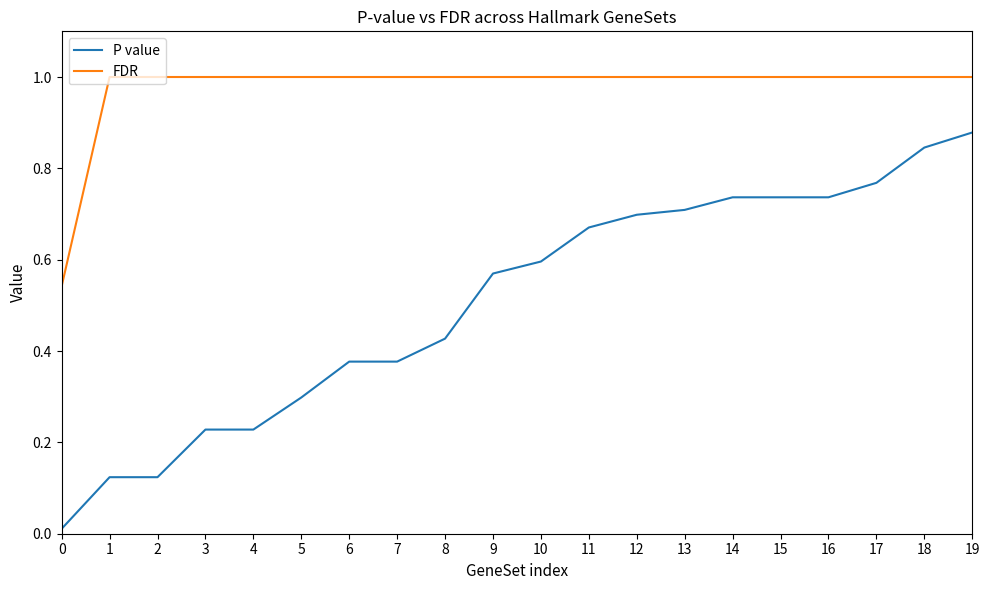

How many lines are shown in the chart?

2